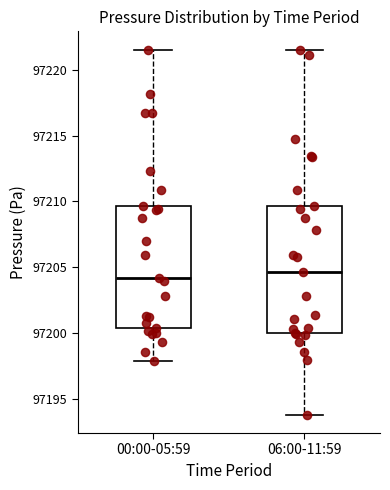

Where is the lower edge of the box for 00:00-05:59 on the y-axis? The values are not printed on the chart, so give them approximately, as read against the axis.

97200.5